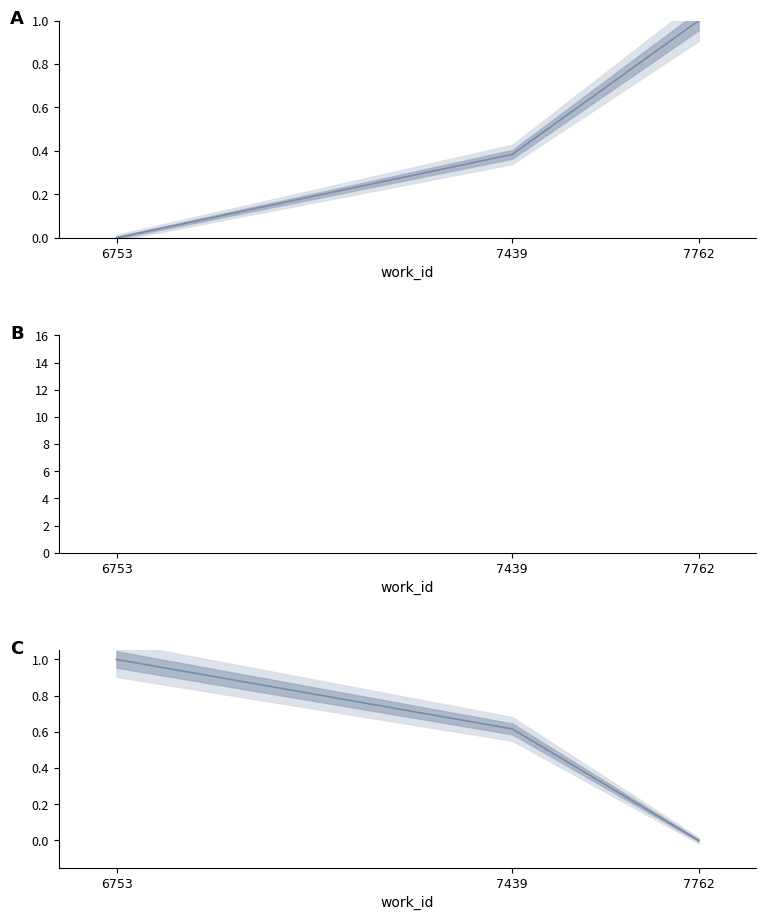

True or false: the data shows 1.0 at 6753.

True